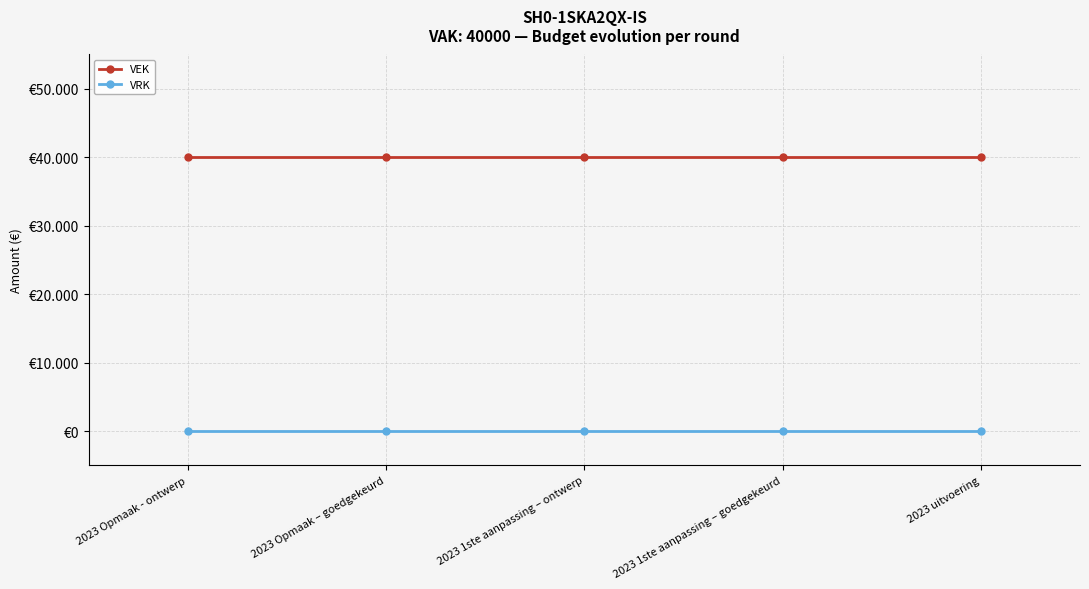

What position from the left is 2023 uitvoering?

5